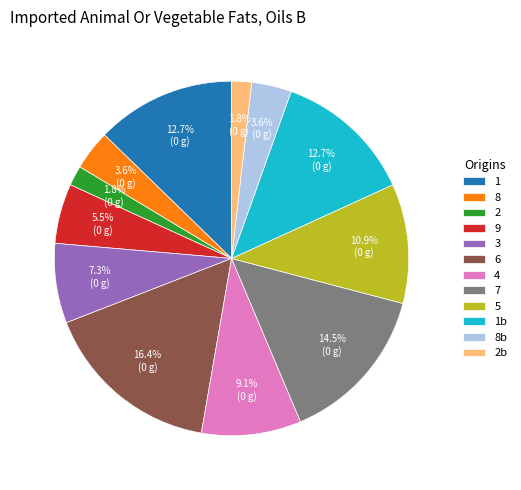

Is it true that 8 is 11% of the pie?

False